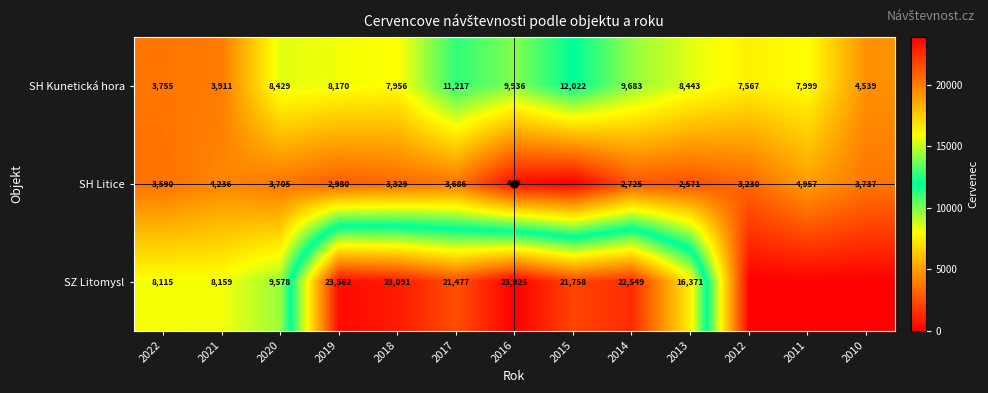

Is the value of SH Kunetická hora at 2011 greater than the value of SZ Litomysl at 2018?

No